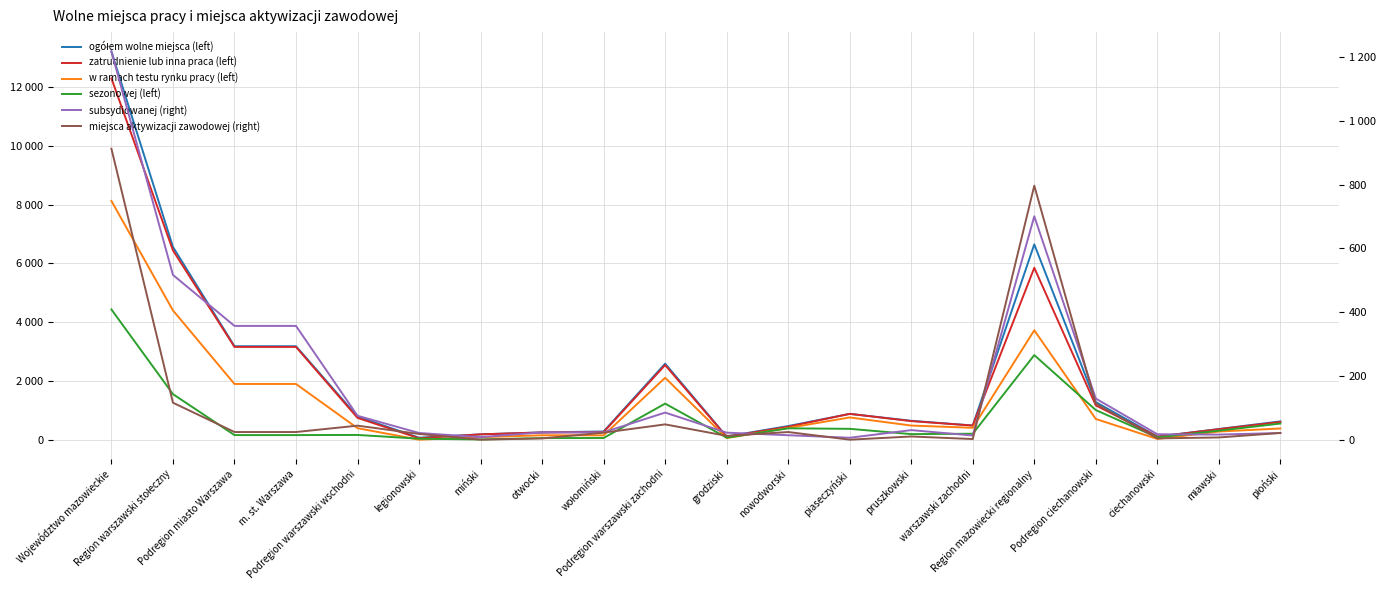

Between grodziski and Region warszawski stołeczny, which is larger?

Region warszawski stołeczny